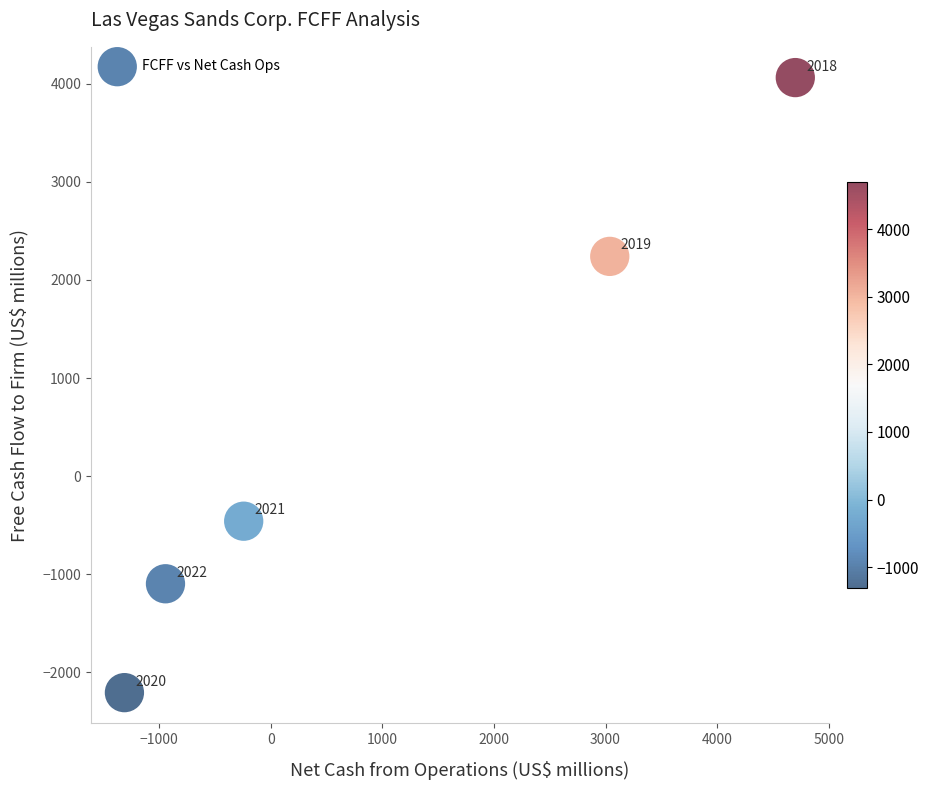

What is the range of X values (max minus min)?

6013